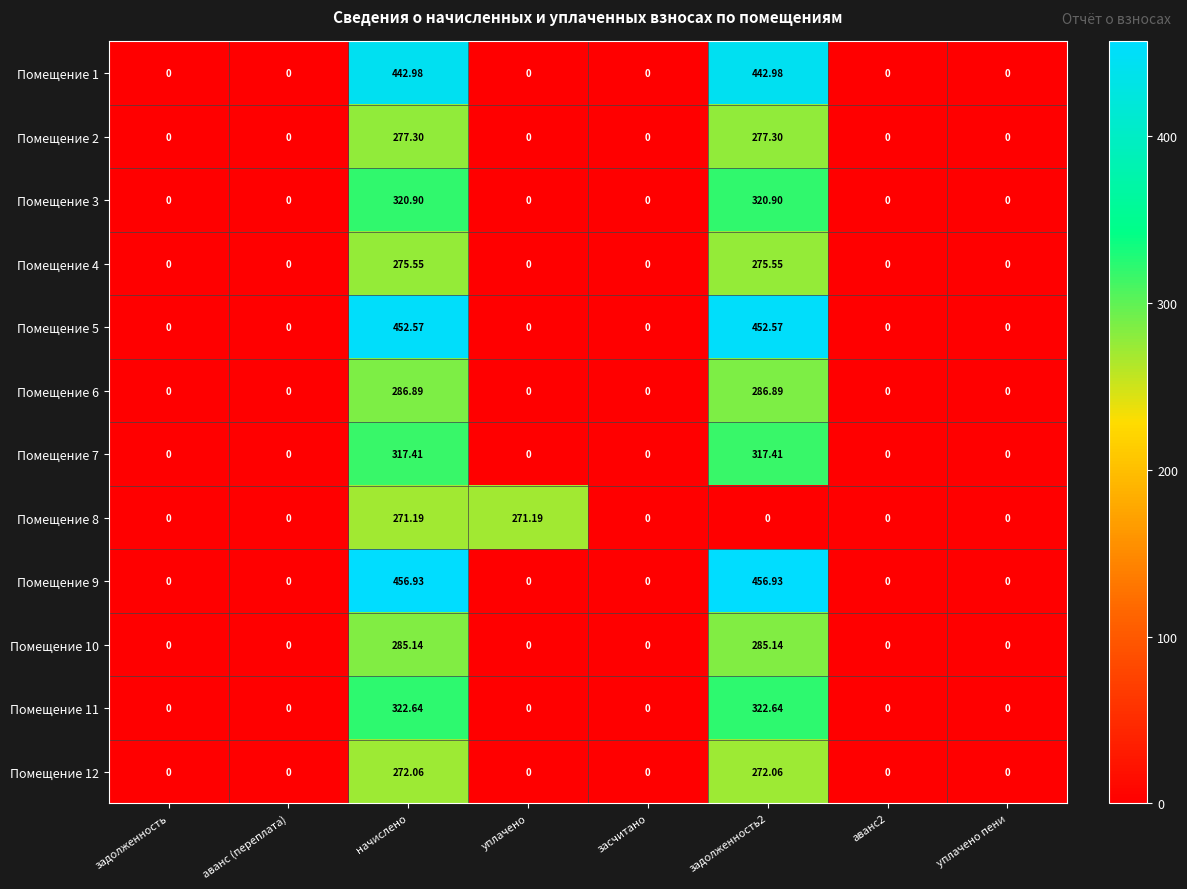

How many series are shown in this chart?

12